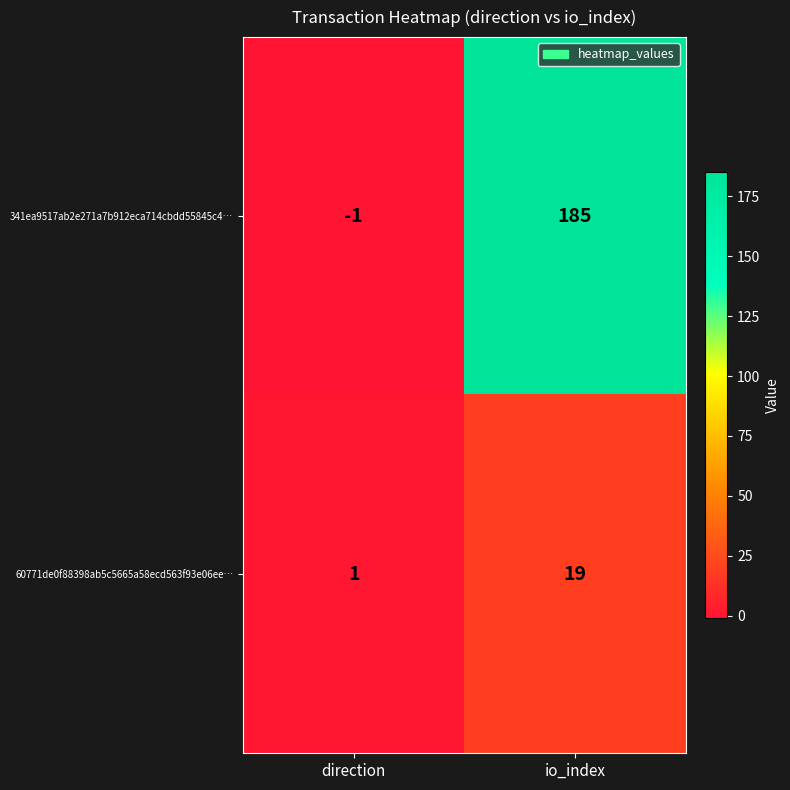

List the series in order of their peak value, highest first.

341ea9517ab2e271a7b912eca714cbdd55845c4…, 60771de0f88398ab5c5665a58ecd563f93e06ee…